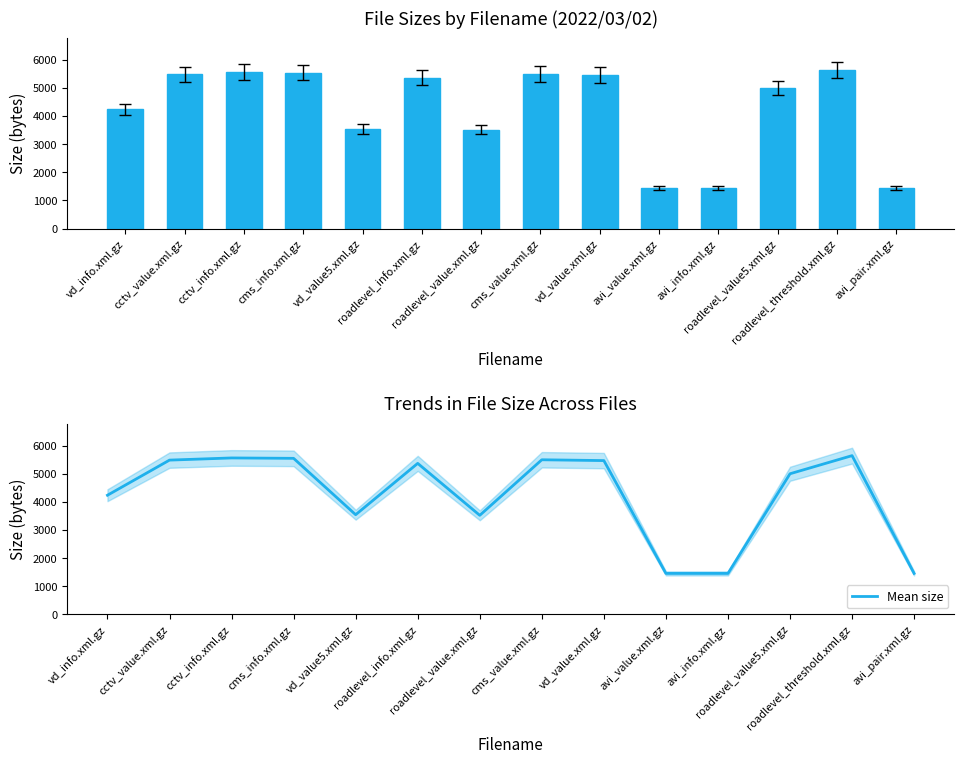

True or false: col_2 has a value of 4233 at vd_info.xml.gz.

True